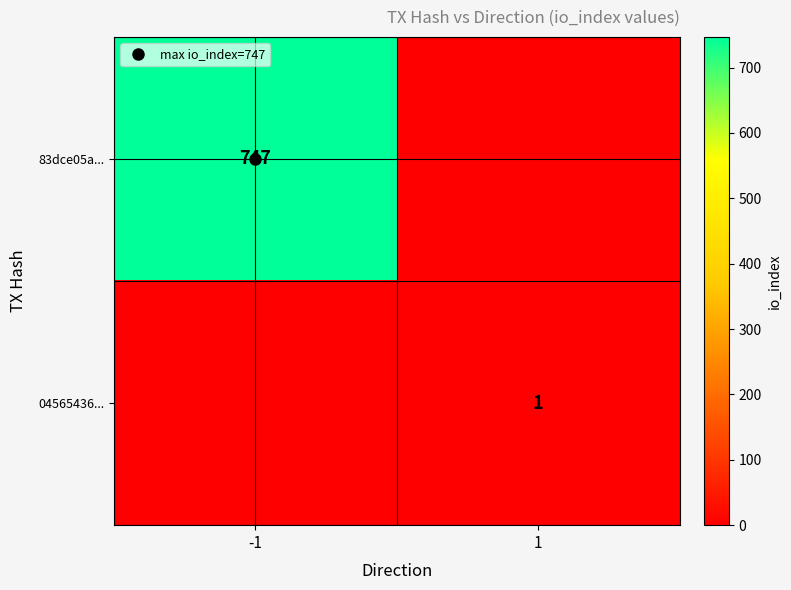

Which has a higher value, 1 or -1?

-1